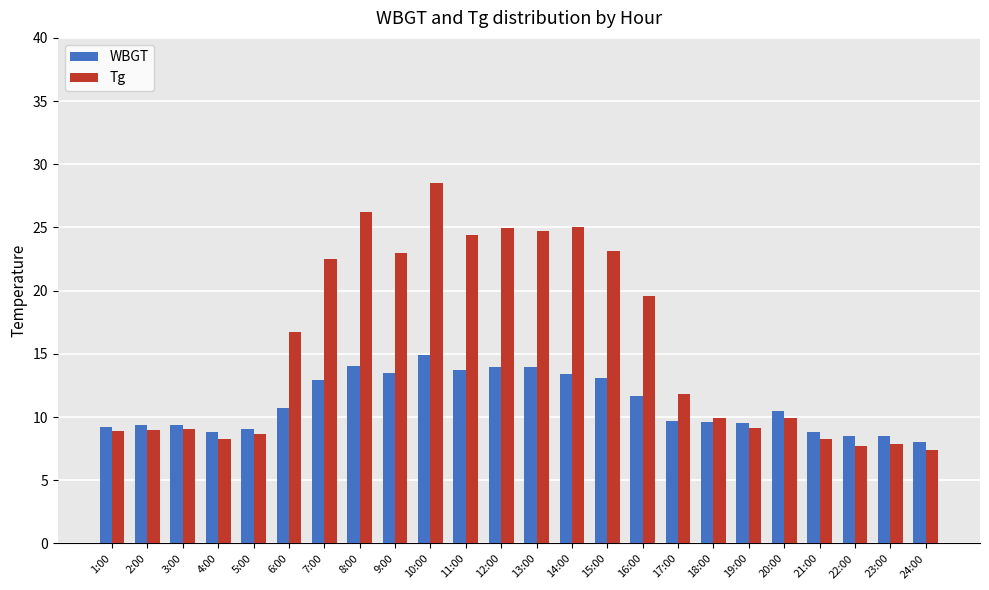

Which series has the largest total across all categories?

Tg